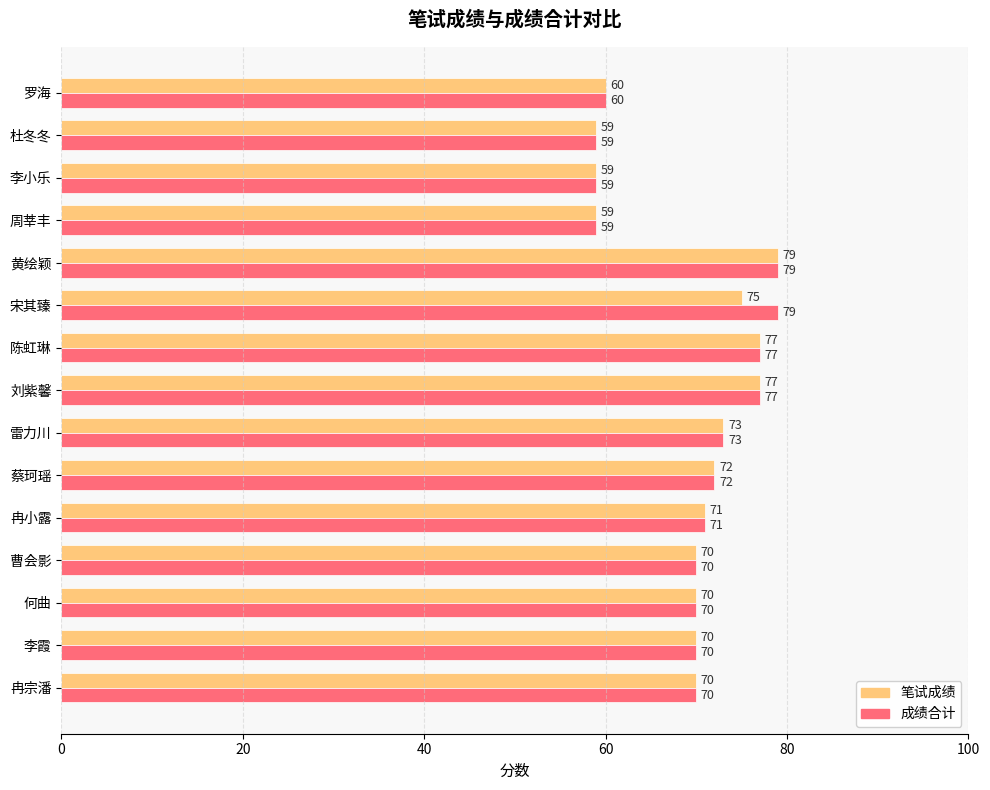

The 成绩合计 series shows 77 at 刘紫馨. True or false?

True